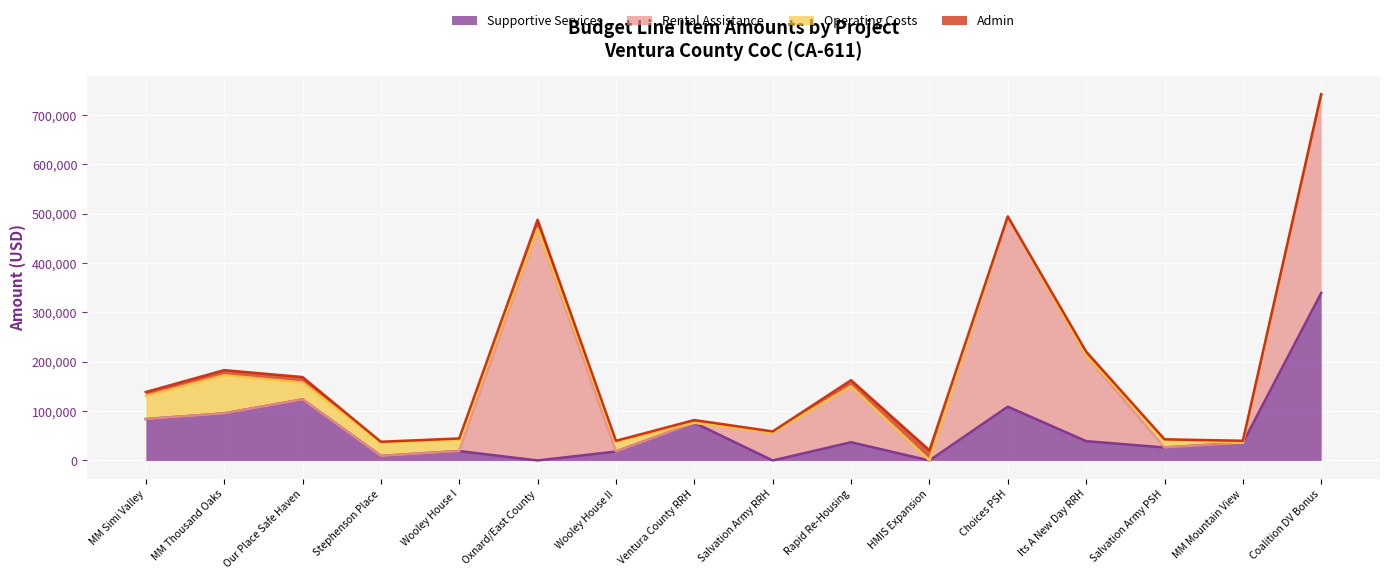

What is the sum of the Rental Assistance values at MM Thousand Oaks and Rapid Re-Housing?

113112